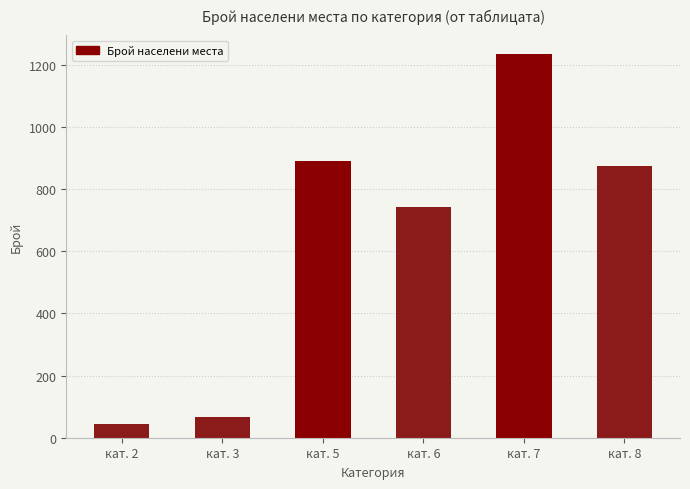

Rank the categories by value from highest to lowest.

кат. 7, кат. 5, кат. 8, кат. 6, кат. 3, кат. 2